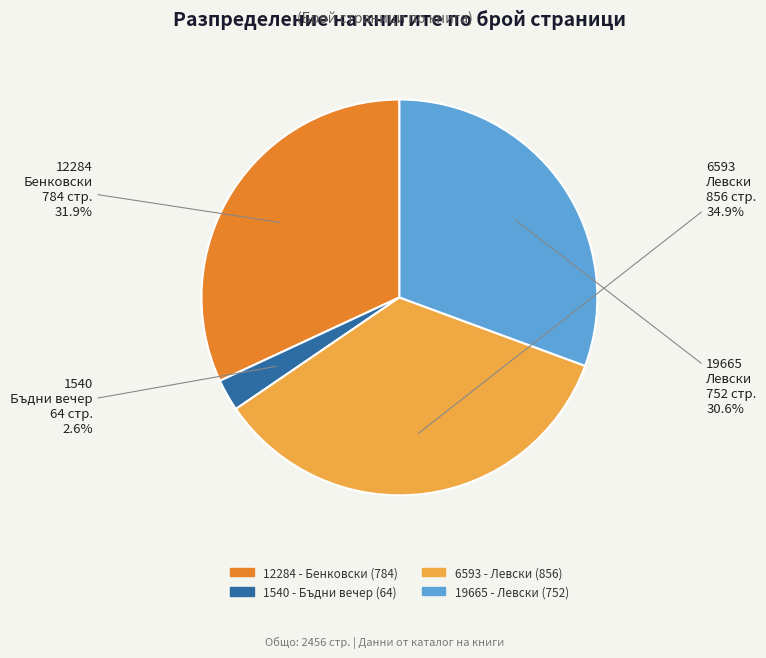

What is the smallest slice in the pie chart?

1540 - Бъдни вечер (64)